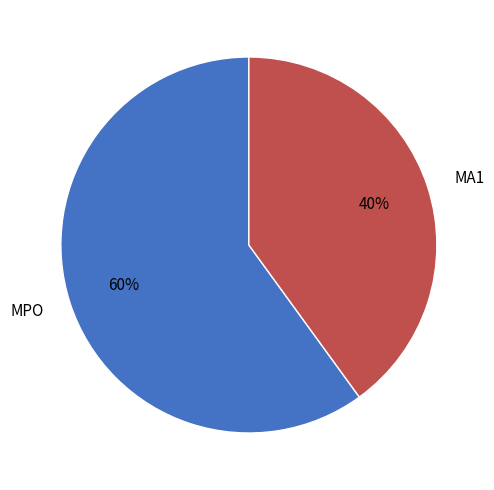

The MPO slice represents 47% of the pie. True or false?

False